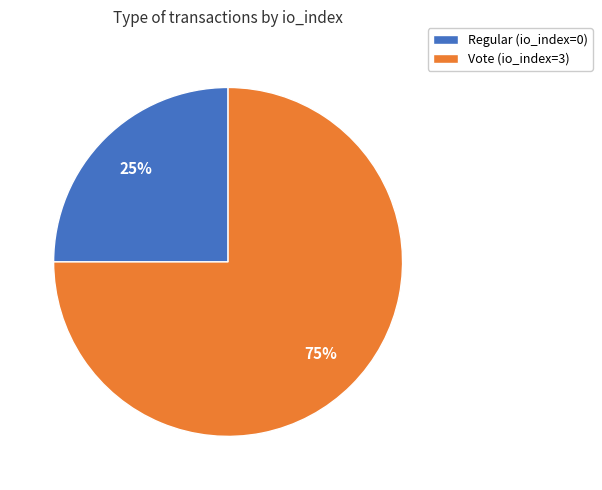

Do Regular (io_index=0) and Vote (io_index=3) together represent more than half of the pie?

Yes